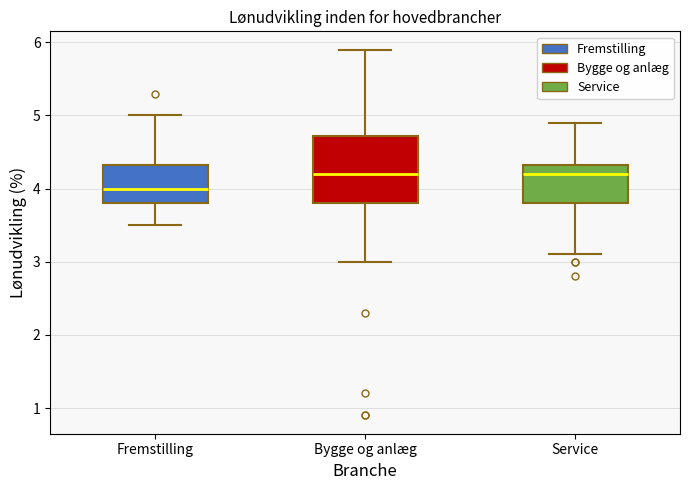

Which box has the lowest median line?

Fremstilling